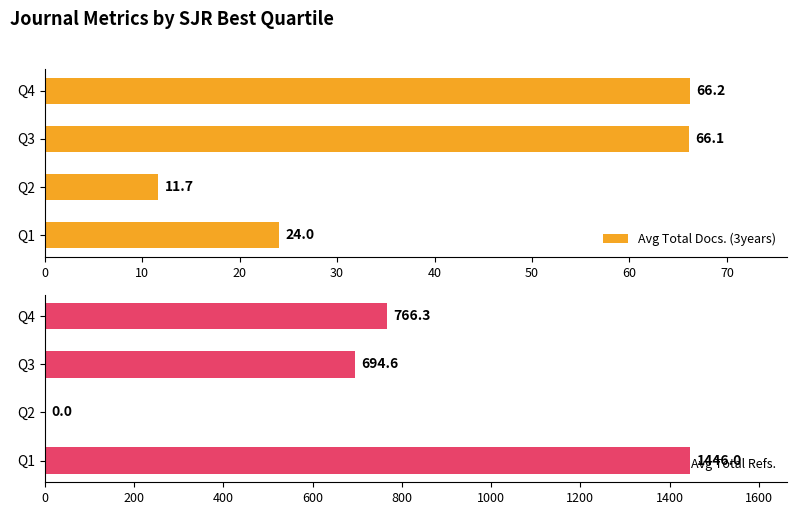

Read the Avg Total Refs. value at Q3.

694.6